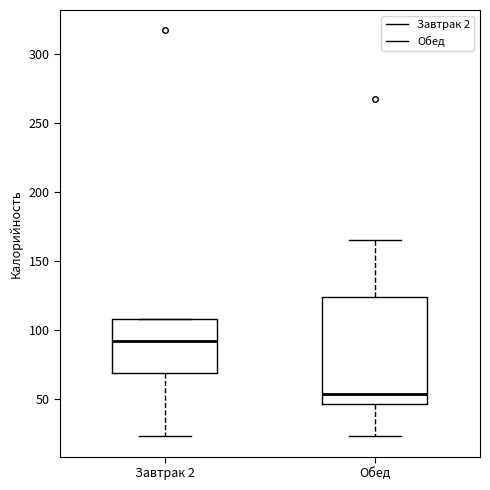

Comparing the boxes themselves (not the whiskers), which one is the tallest?

Обед